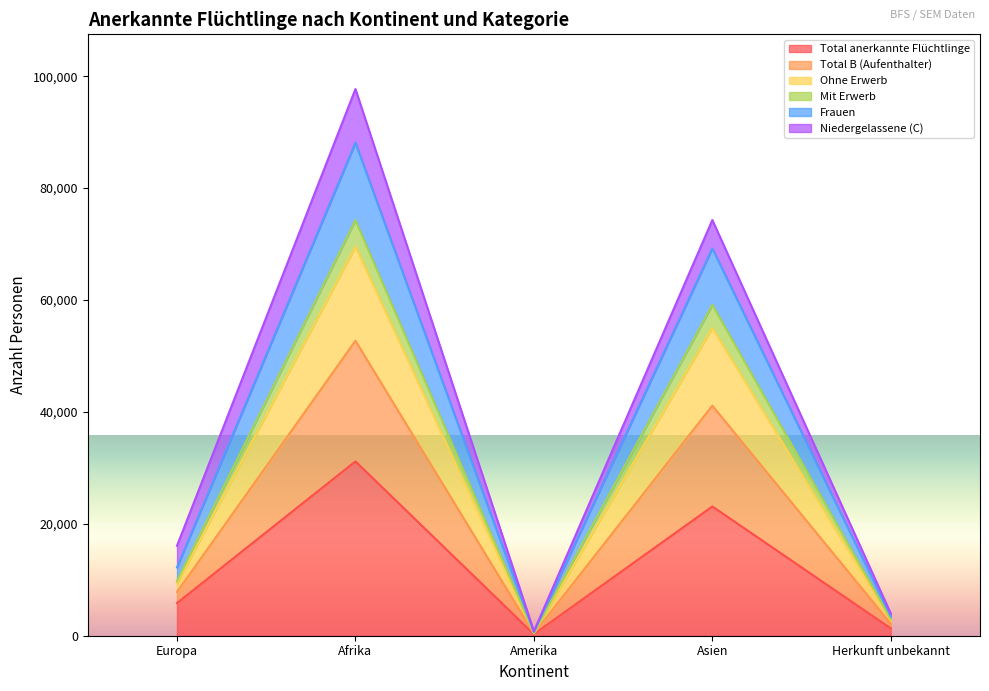

What is the minimum value shown in the chart?

273